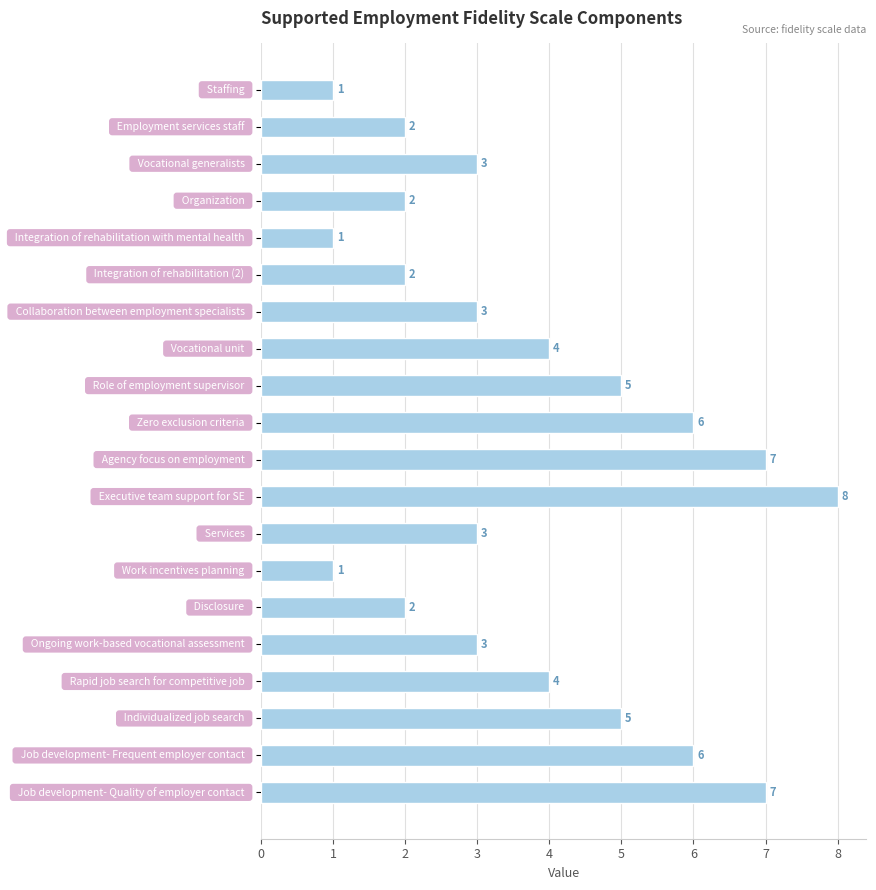

What is the value of the 7th bar from the top?

3